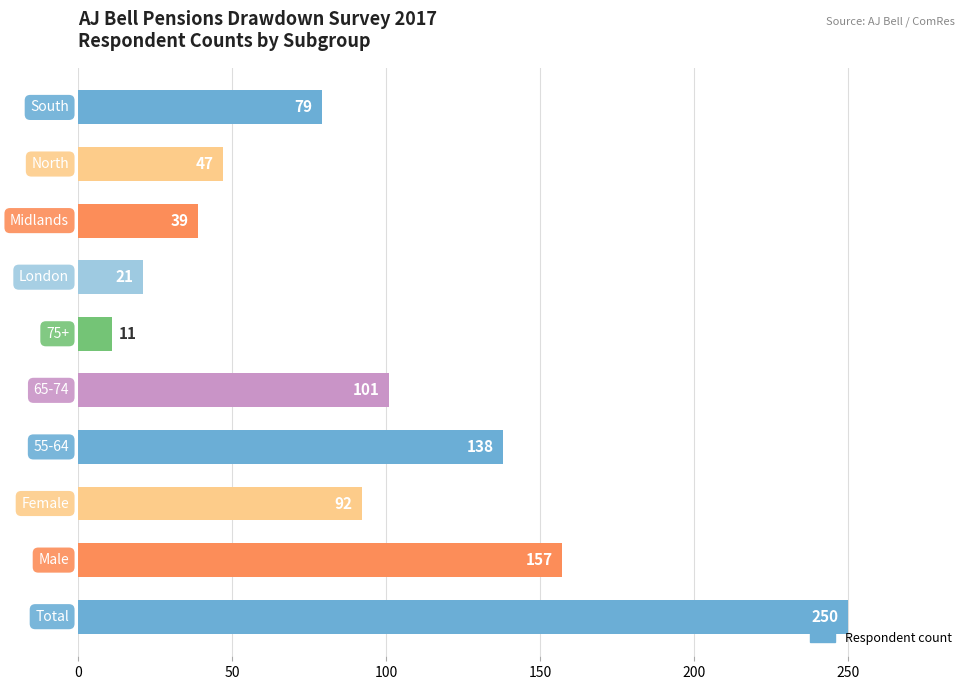

What is the maximum value shown in the chart?

250